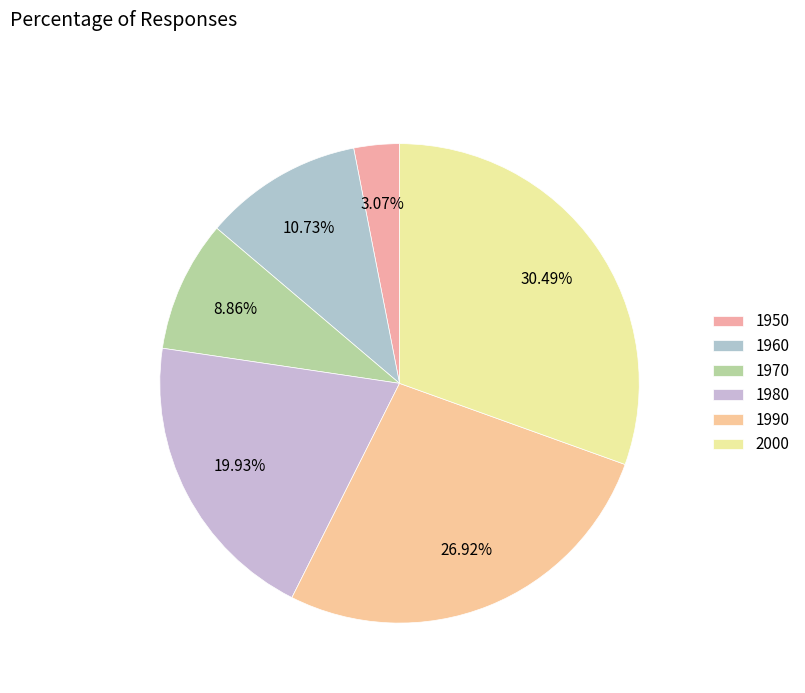

Which slice is the smallest?

1950